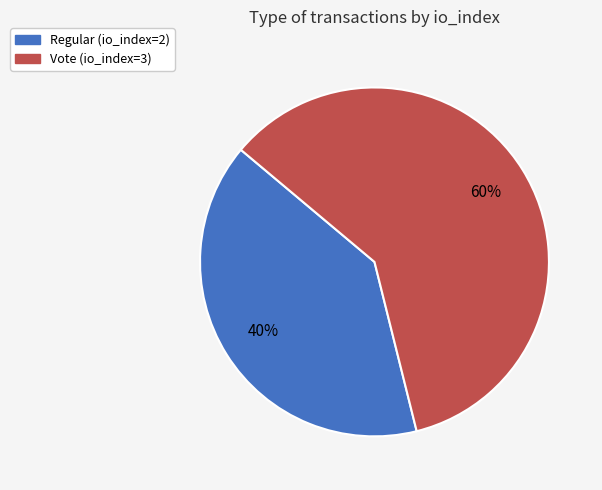

True or false: Vote accounts for 60% of the total.

True